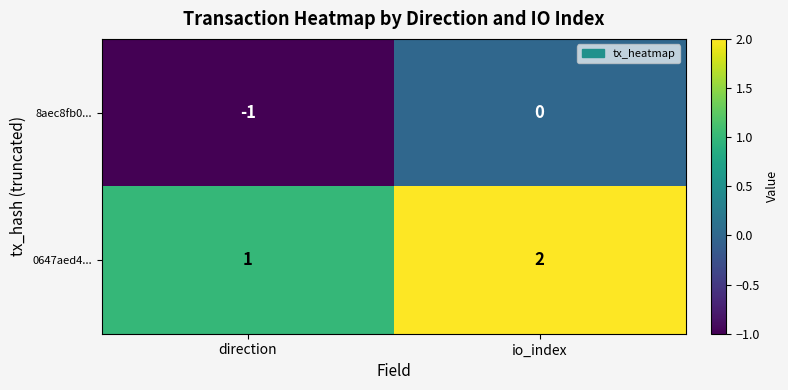

List the series in order of their peak value, lowest first.

8aec8fb0..., 0647aed4...